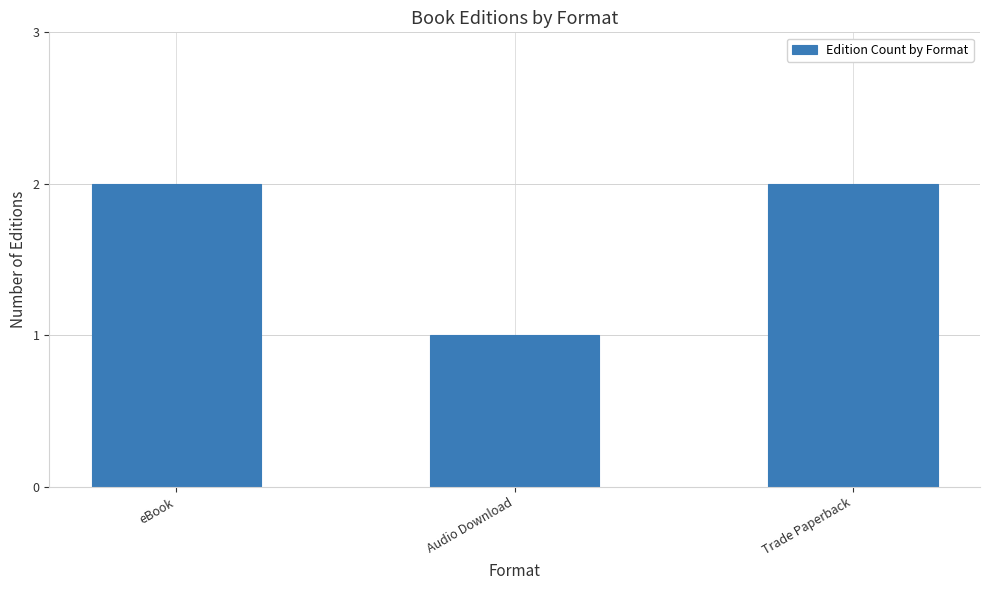

What is the ratio of the value at Audio Download to the value at Trade Paperback?

0.5